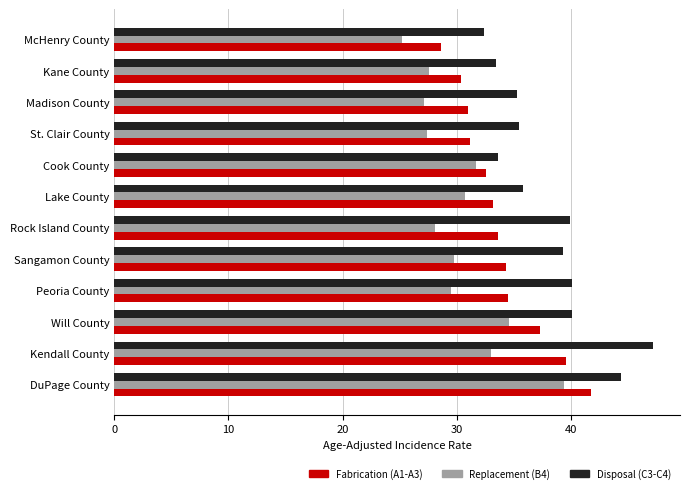

What is the sum of the Disposal (C3-C4) values at St. Clair County and Madison County?

70.8